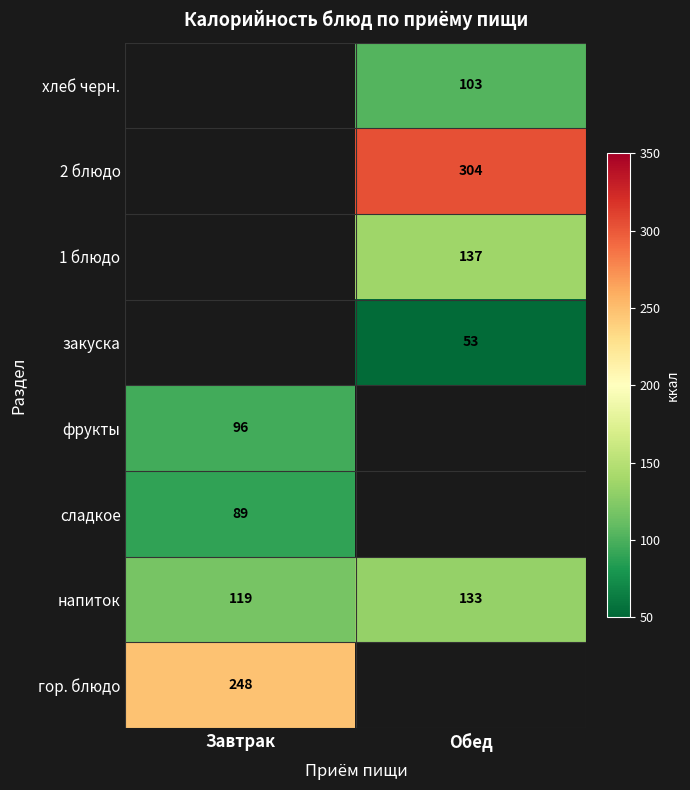

True or false: напиток has a value of 31 at Завтрак.

False